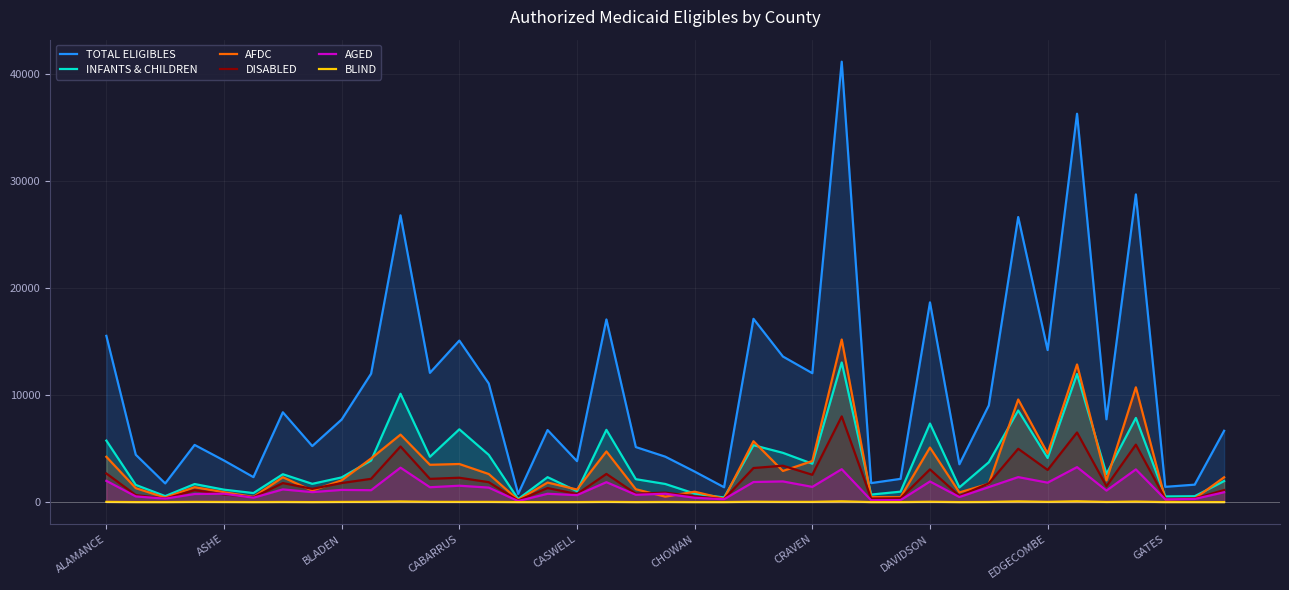

The value of TOTAL ELIGIBLES at ASHE is 3883. True or false?

True